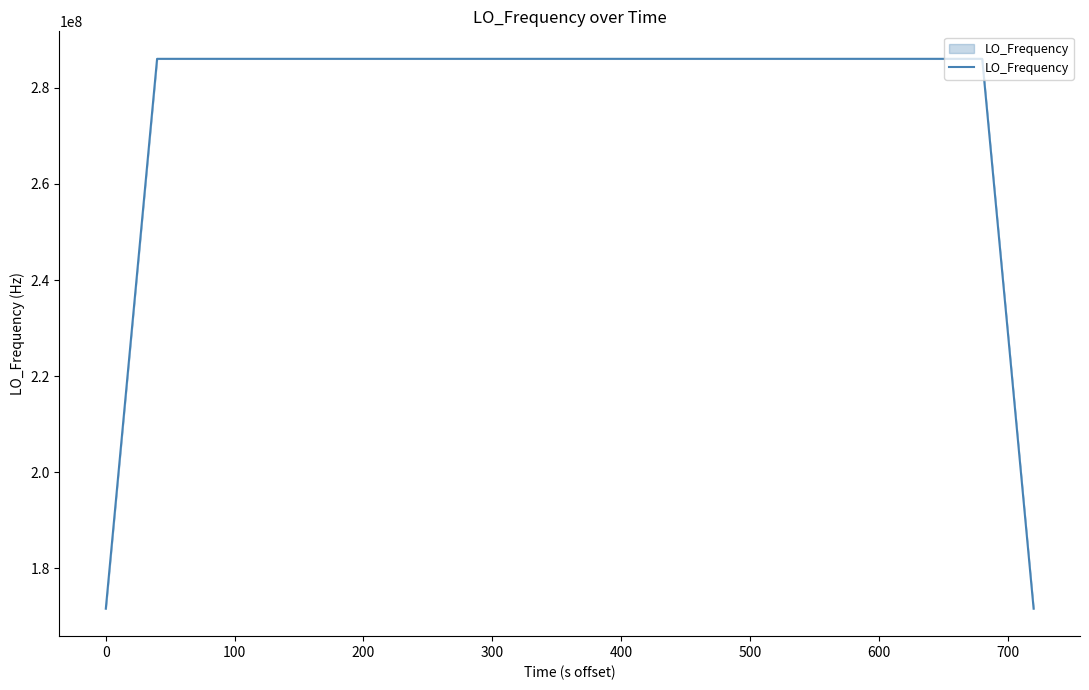

How many values are below 286047000?

17